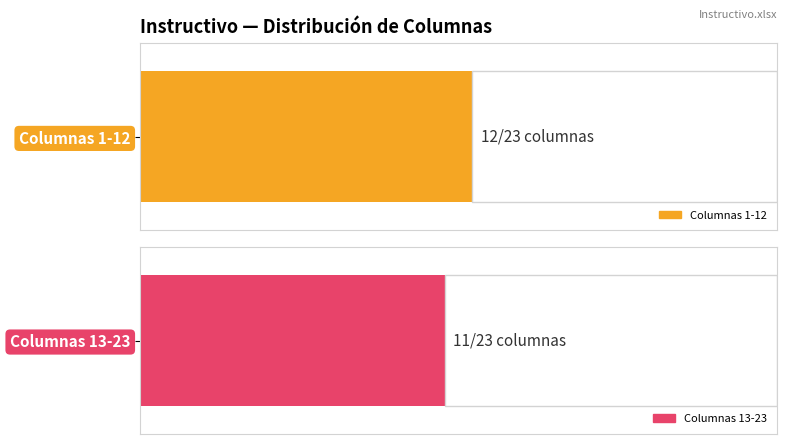

How many series are shown in this chart?

2